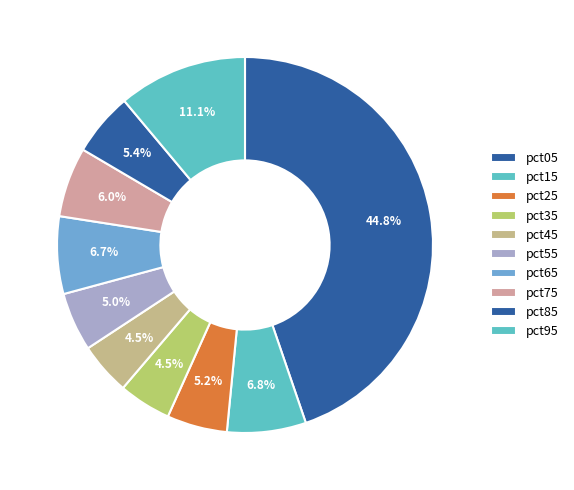

Count the number of slices in the pie.

10